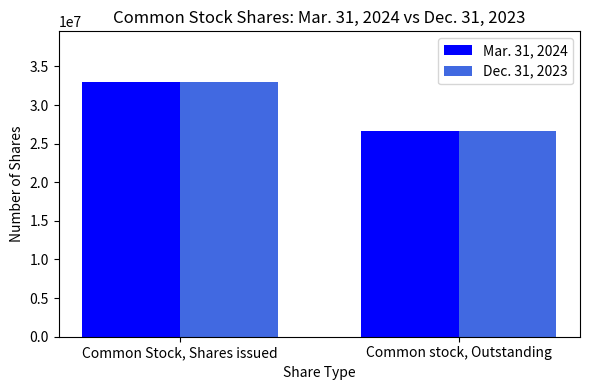

The Dec. 31, 2023 series shows 32928141 at Common Stock, Shares issued. True or false?

True